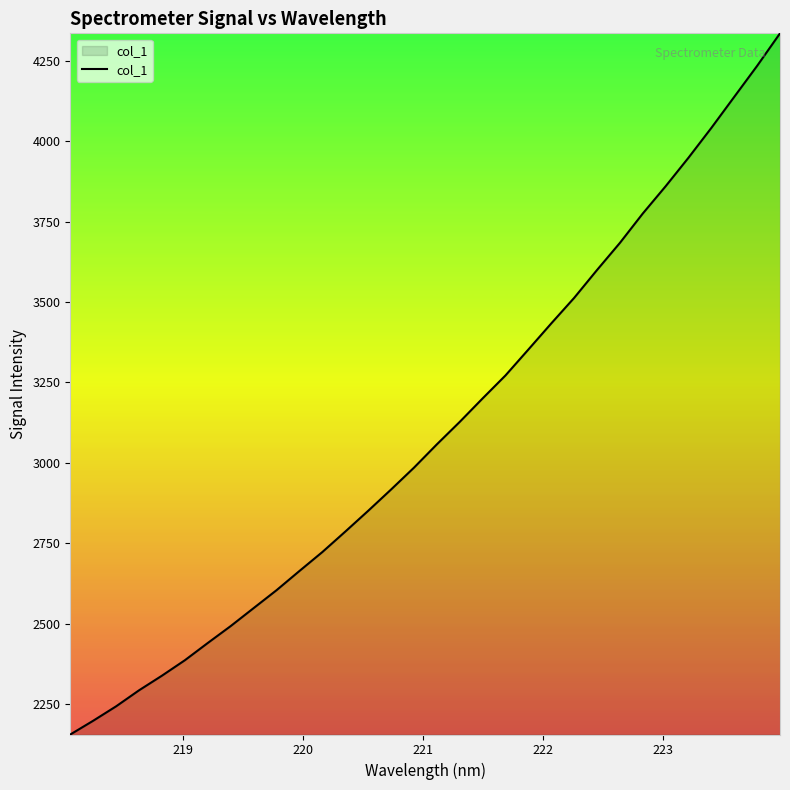

What is the minimum value shown in the chart?

2155.1